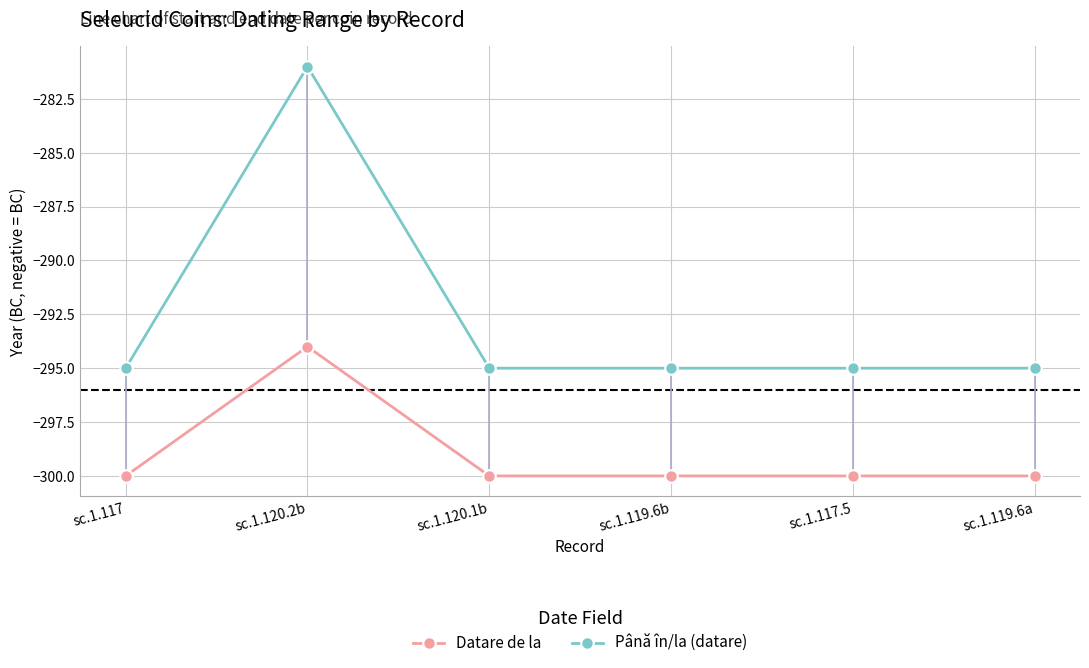

What is the label of the 2nd point from the left?

sc.1.120.2b